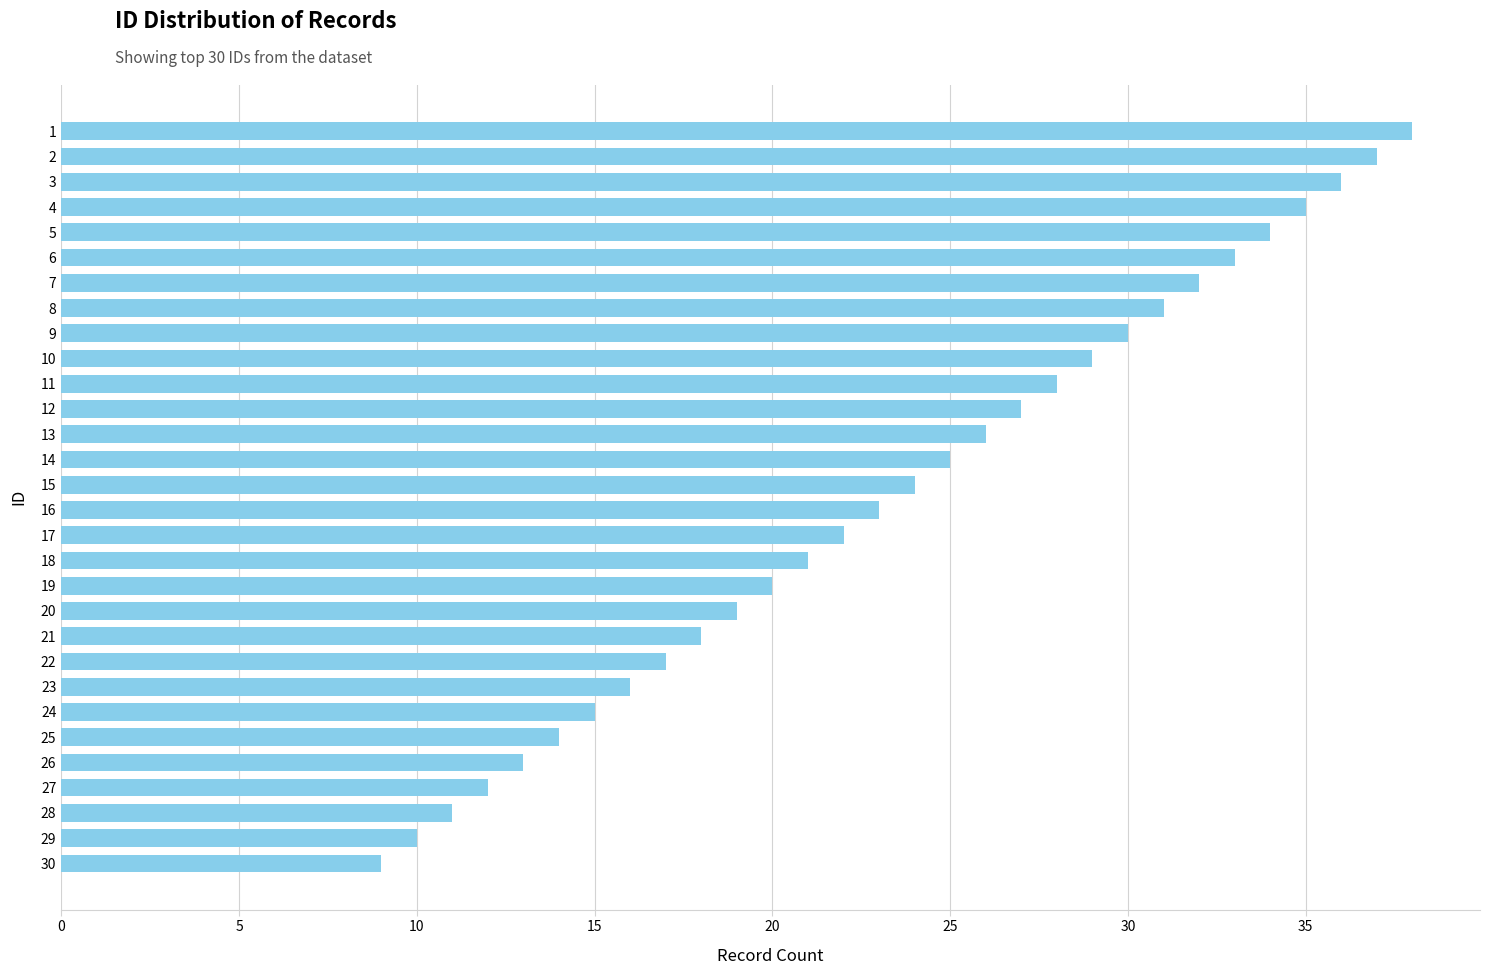

Count the number of data series in this chart.

1